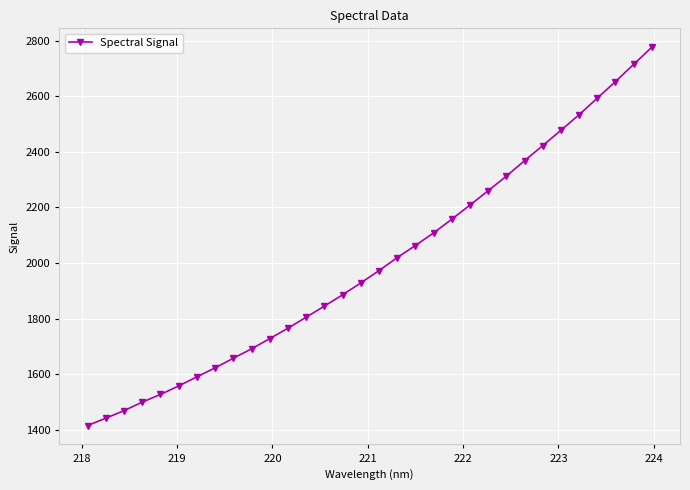

What is the value of the 14th point from the left?

1845.0